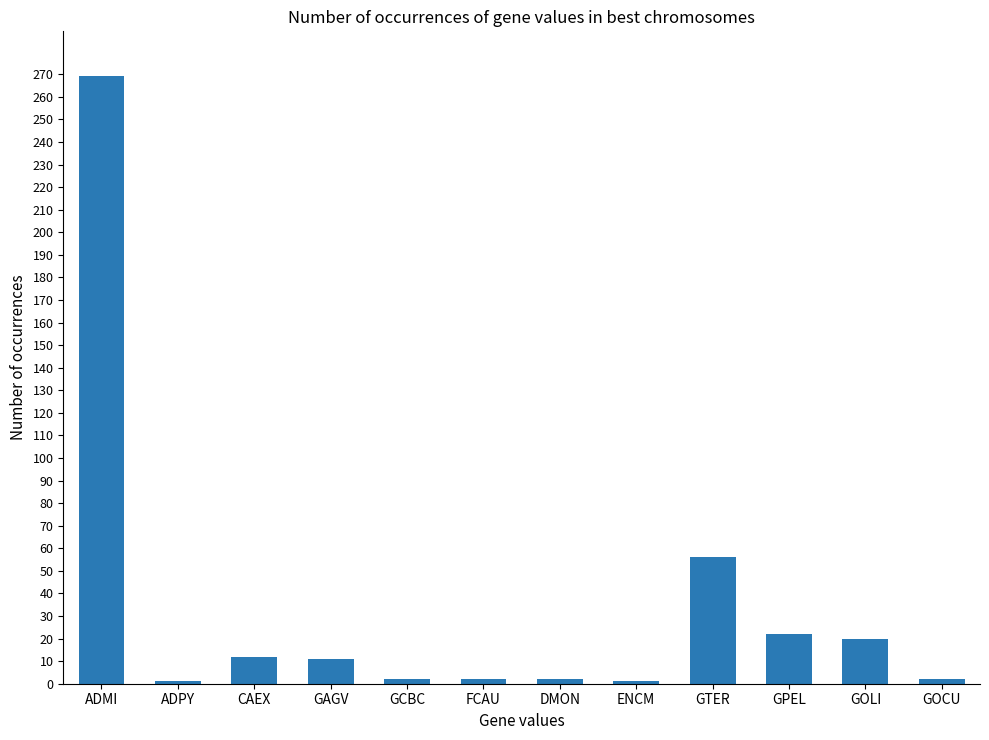

Between GOLI and DMON, which is larger?

GOLI